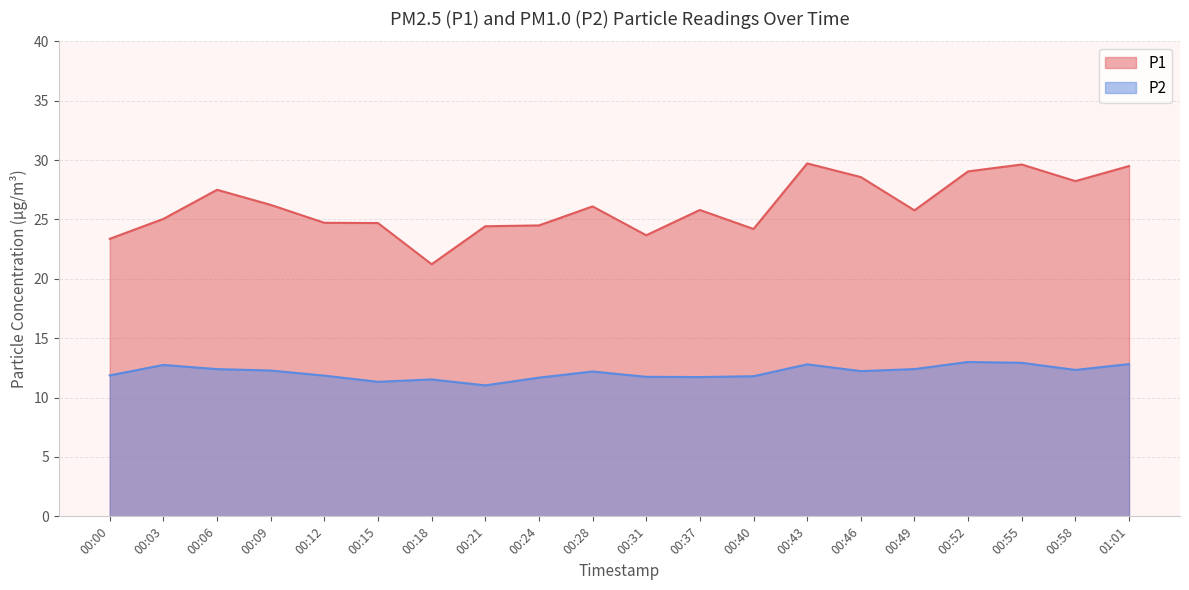

How many lines are shown in the chart?

2